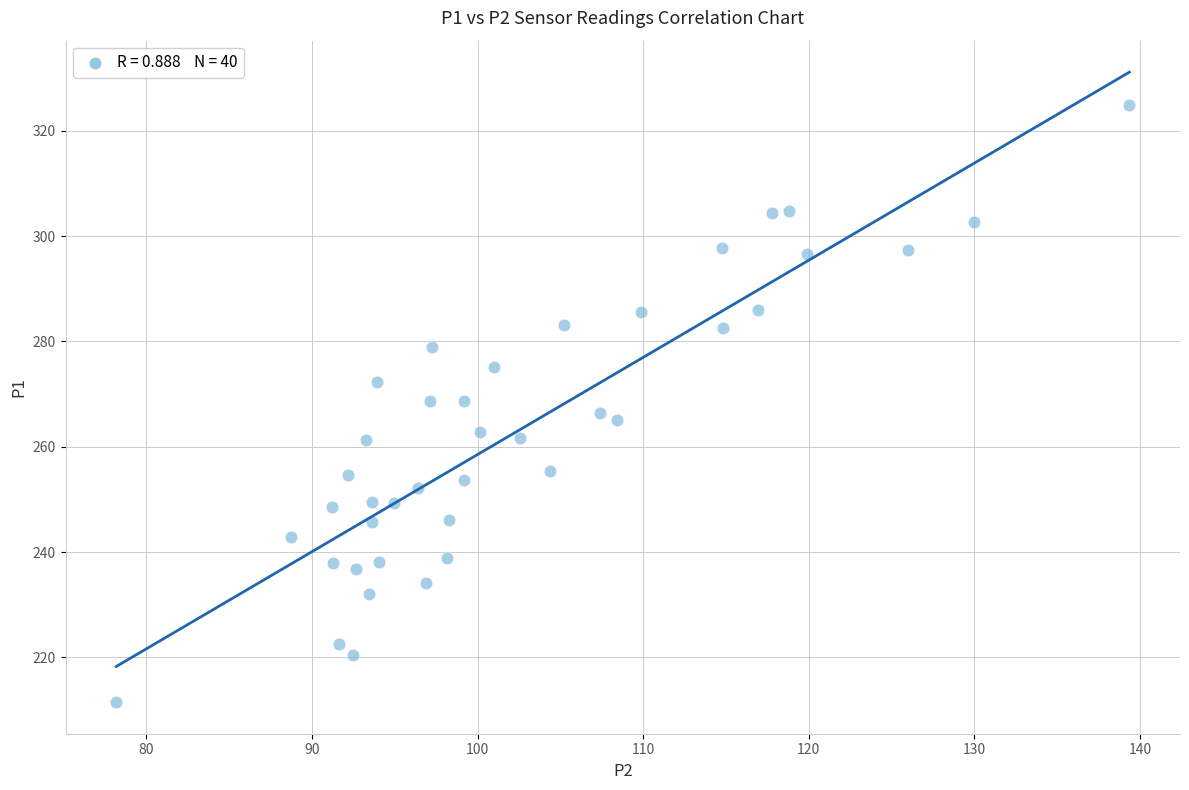

What is the range of Y values (max minus min)?

113.4